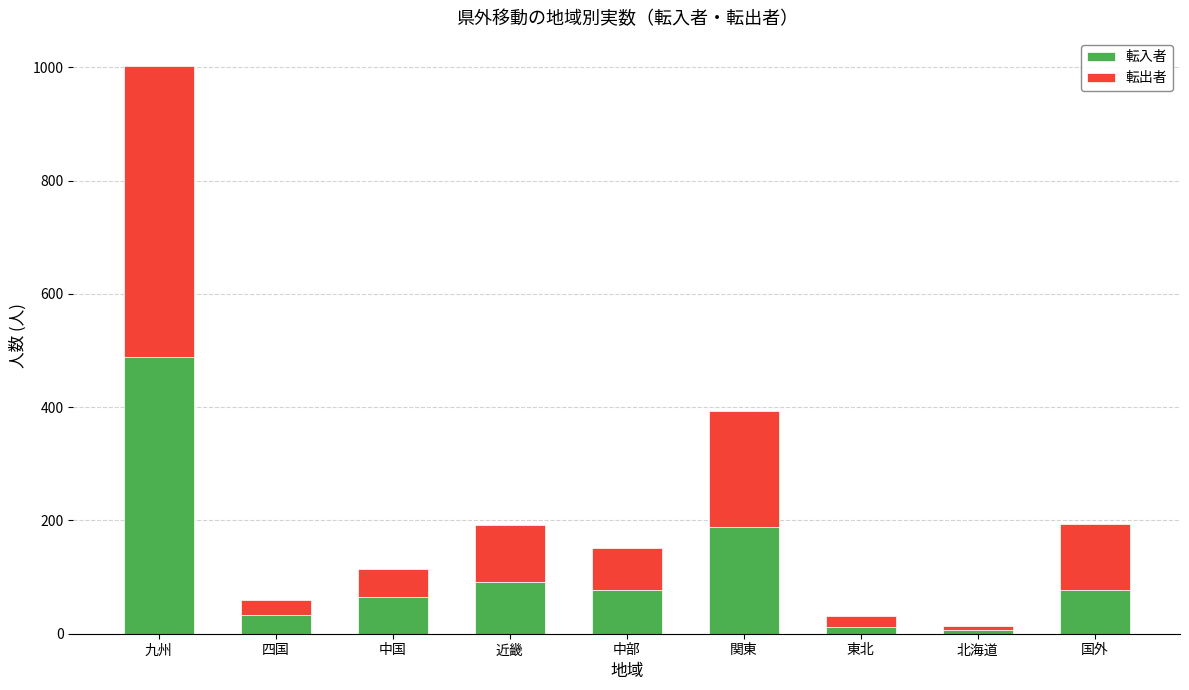

Does the chart contain stacked bars?

Yes